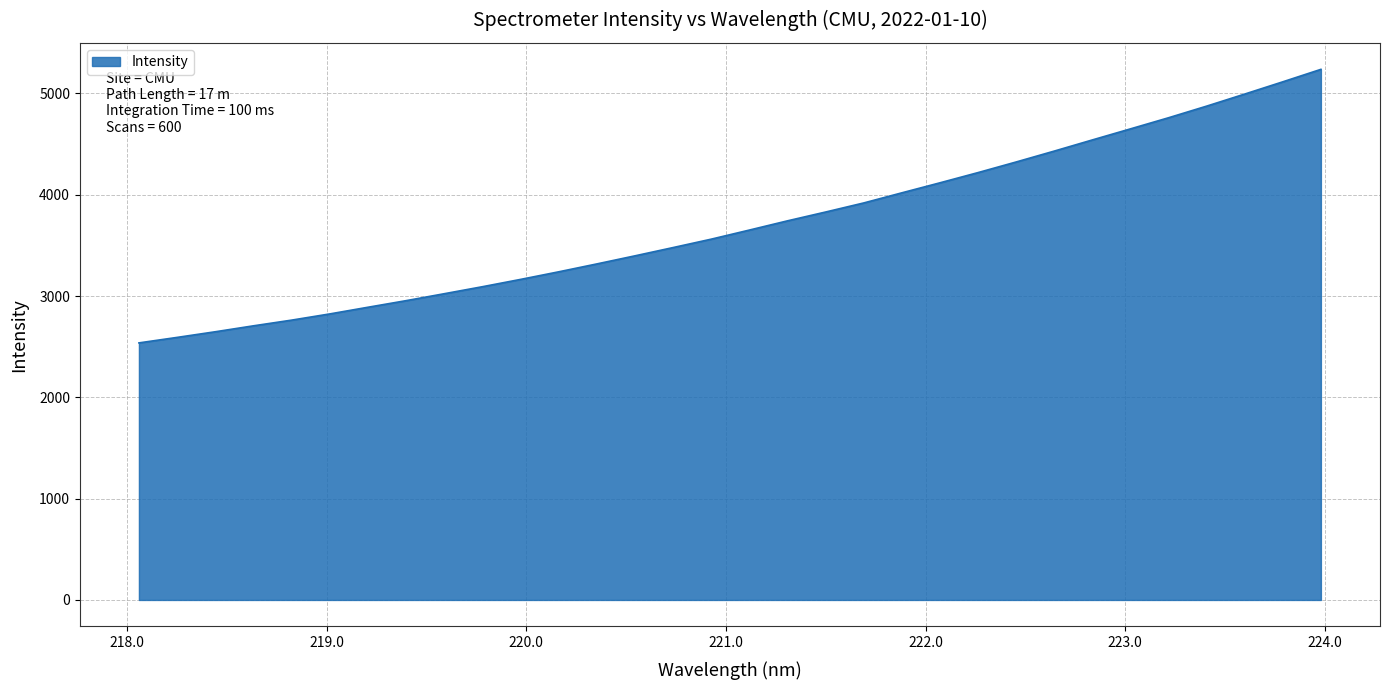

What is the maximum value shown in the chart?

5238.1